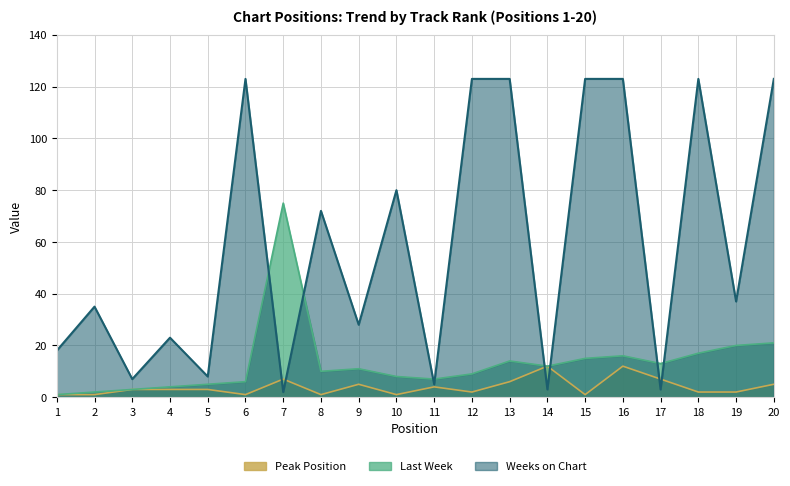

List the labels in order of Peak Position value, smallest first.

1, 2, 6, 8, 10, 15, 12, 18, 19, 3, 4, 5, 11, 9, 20, 13, 7, 17, 14, 16